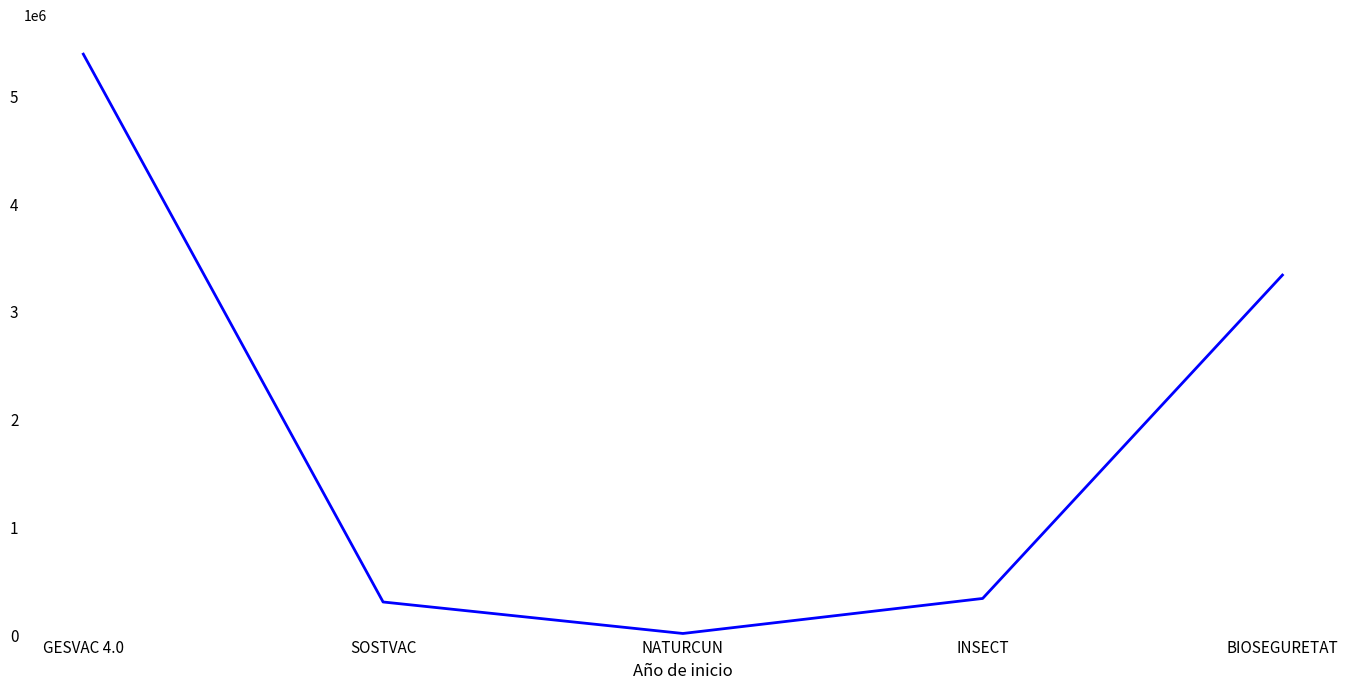

Reading left to right, transcribe all the data shown in this chart.

GESVAC 4.0=5390598	SOSTVAC=311553	NATURCUN=19478	INSECT=344243	BIOSEGURETAT=3342252